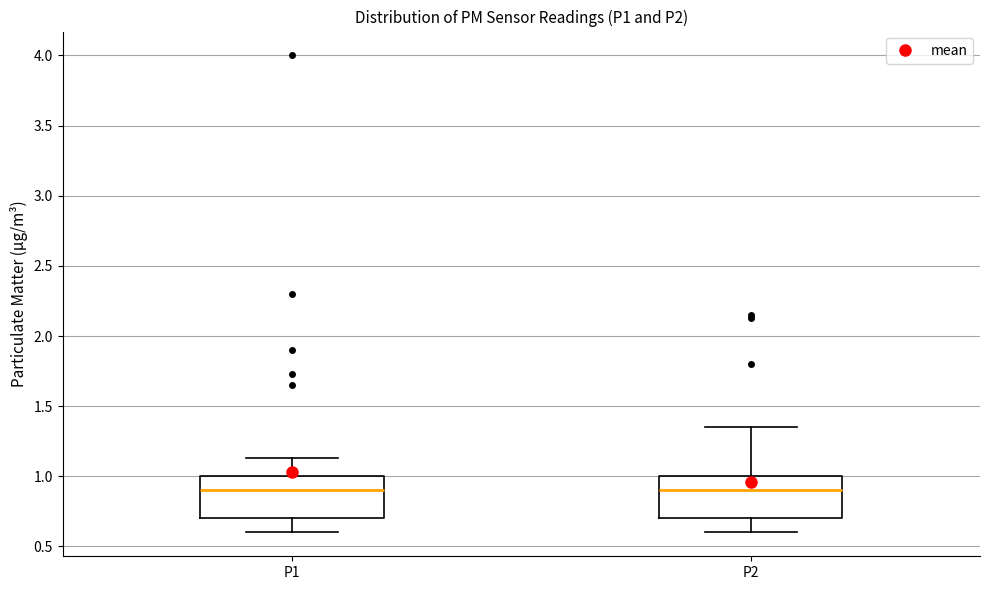

Reading left to right, transcribe this box plot: for each box, give where its median line is, the range the box spans, and where its two whiskers end, as read against the y-axis. The values are not printed on the chart, so give them approximately, as read against the axis.

P1: median 0.90, box 0.70 to 1.00, whiskers 0.60 to 1.15
P2: median 0.90, box 0.70 to 1.00, whiskers 0.60 to 1.35